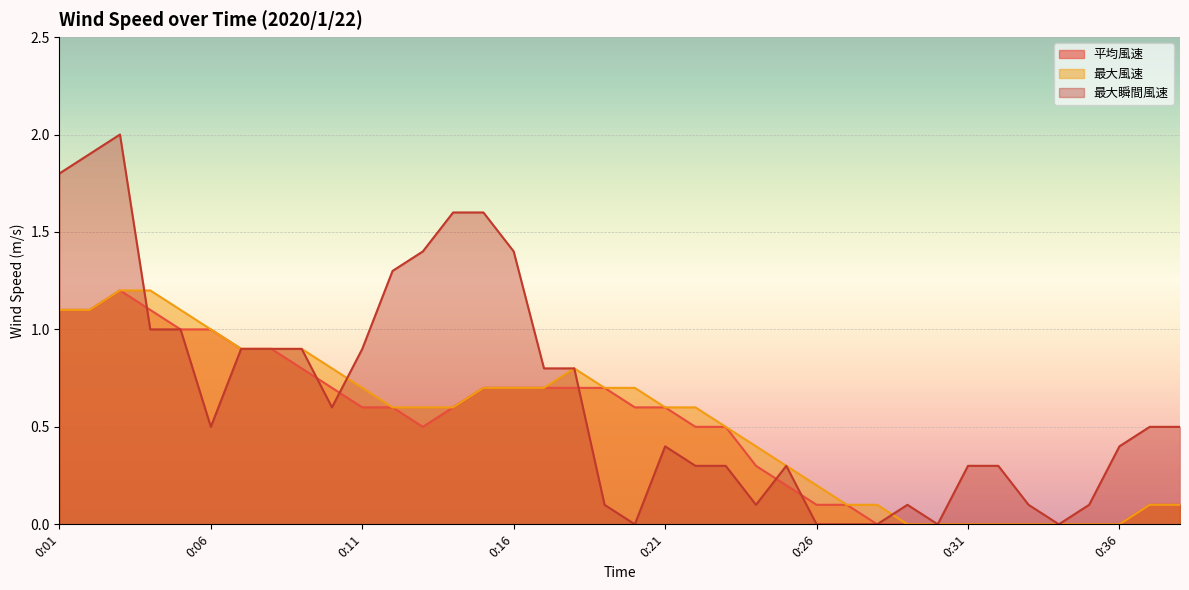

Where is the first local minimum for 最大瞬間風速?

0:06